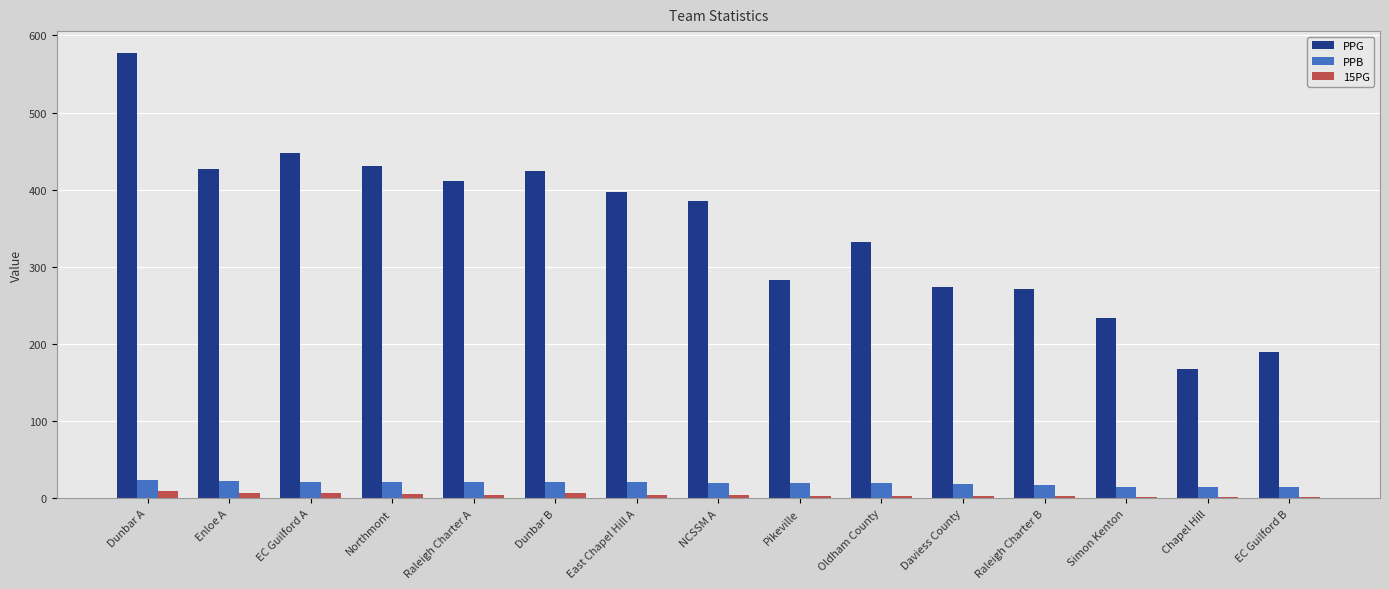

What is the sum of all 15PG values?

68.7